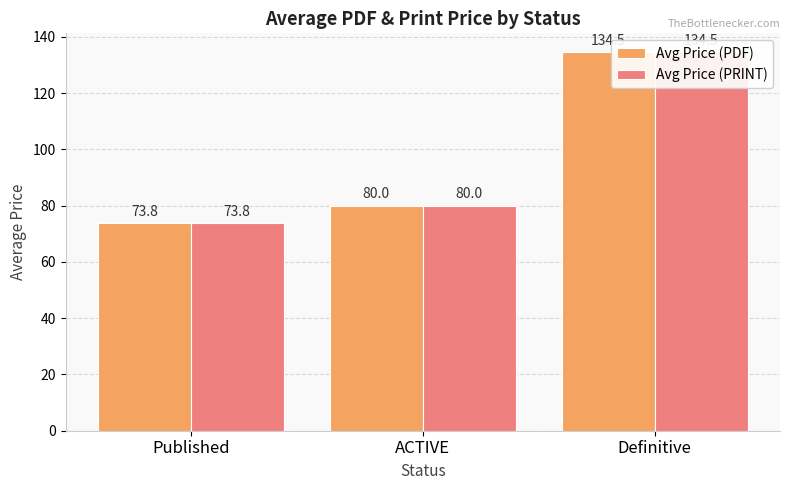

Rank the series at ACTIVE from lowest to highest value.

Avg Price (PDF), Avg Price (PRINT)